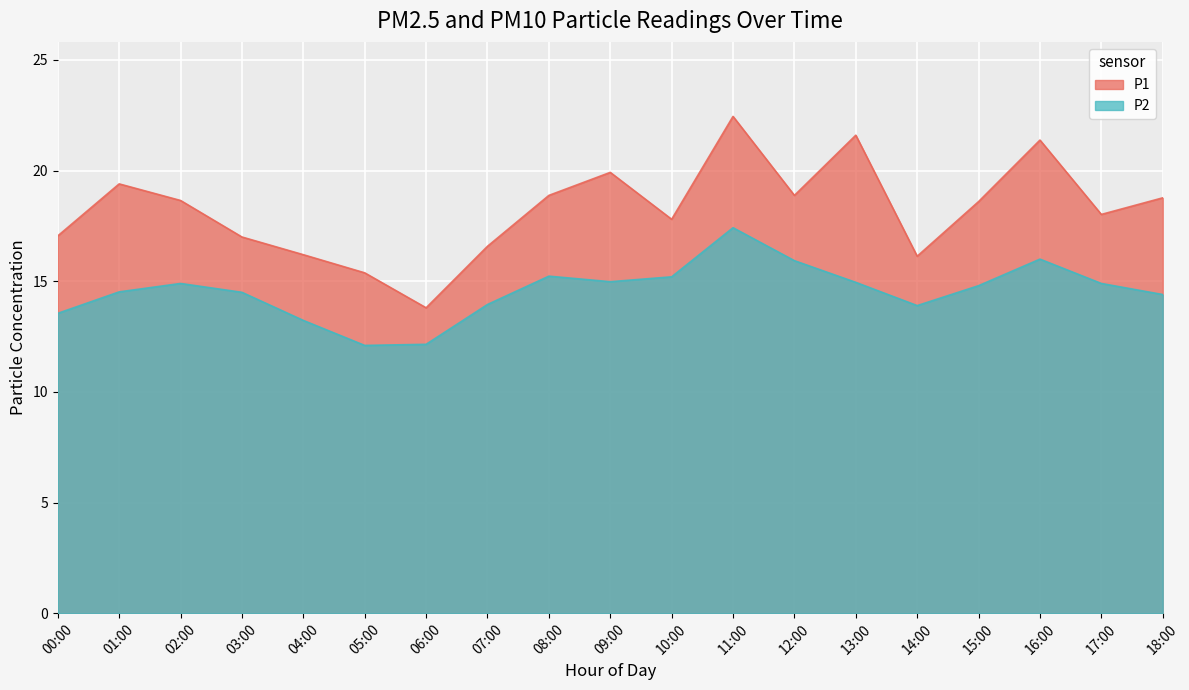

Read the P1 value at 16:00.

21.4